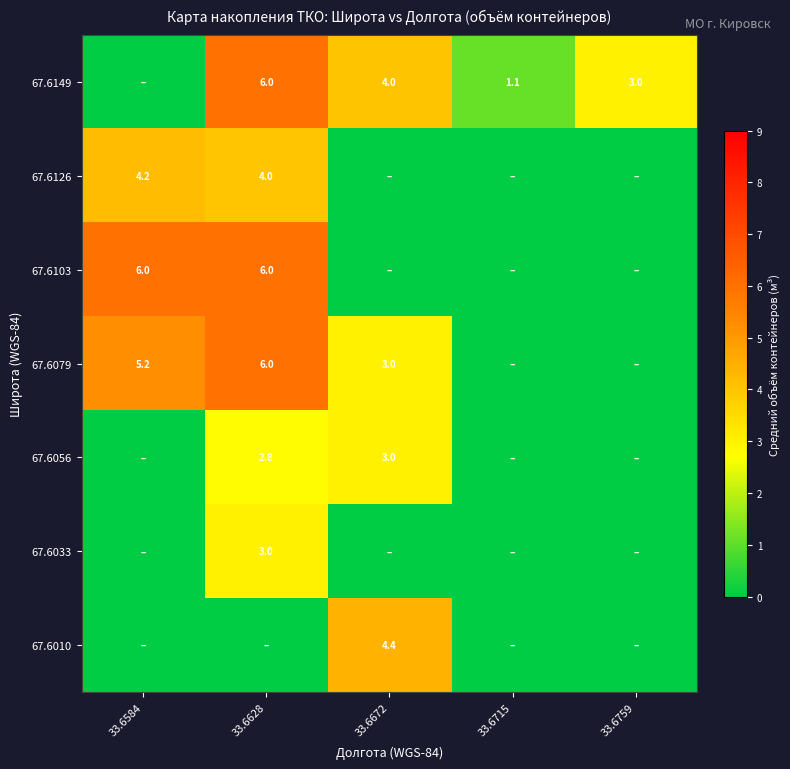

The 67.6056 series shows 1.1 at 33.6628. True or false?

False